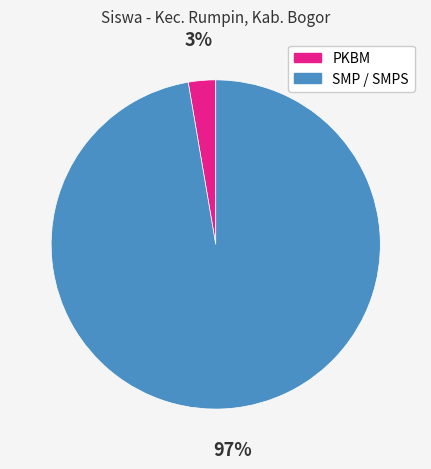

Does any single category account for the majority?

Yes